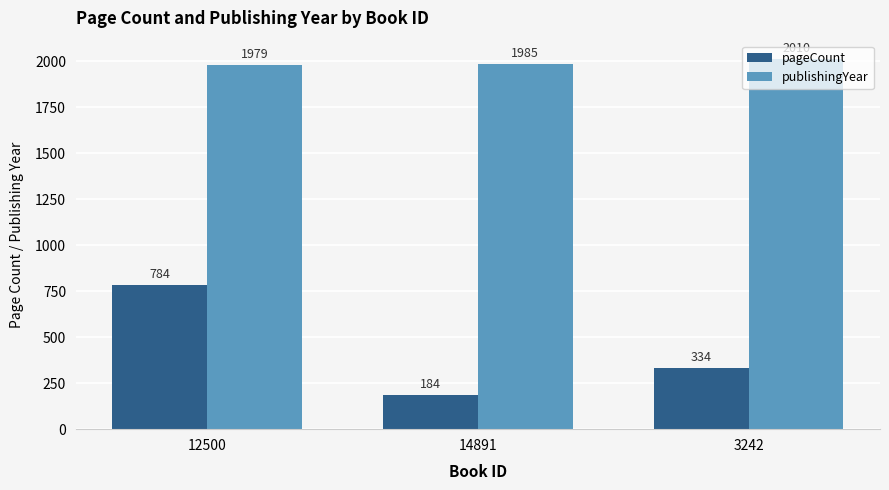

What position from the right is 14891?

2